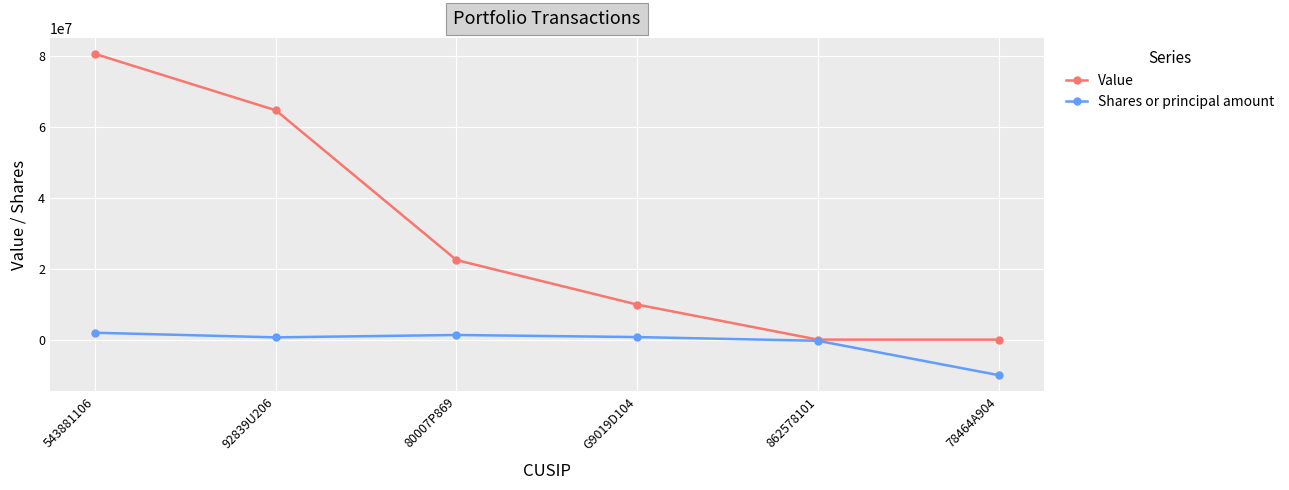

Is the value of Shares or principal amount at 862578101 greater than the value of Value at 543881106?

No